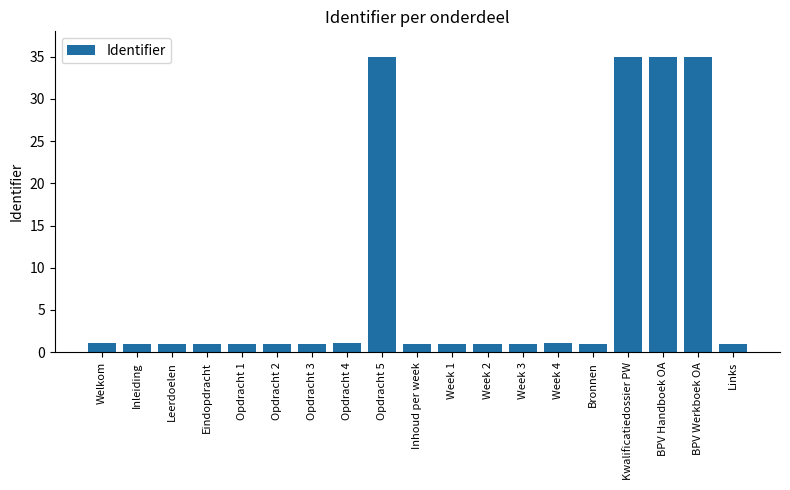

How many bars are there in total?

19